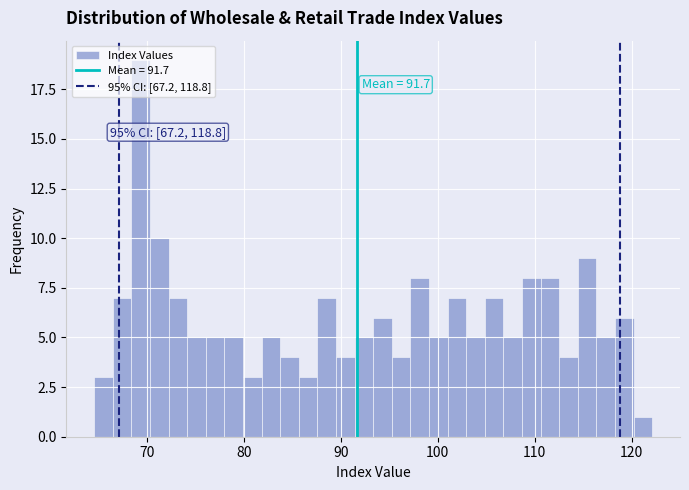

Read against the x-axis, roughly where is the centre of the tallest bar?

69